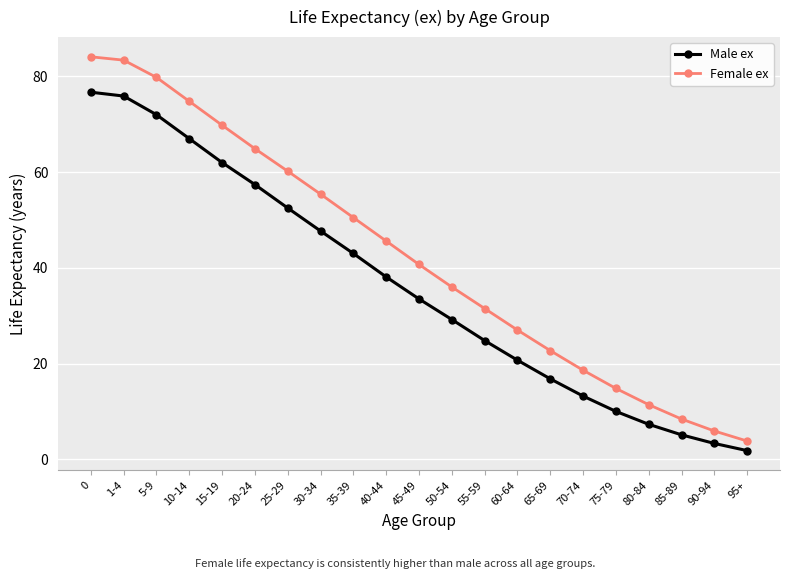

What is the label of the 13th point from the right?

35-39